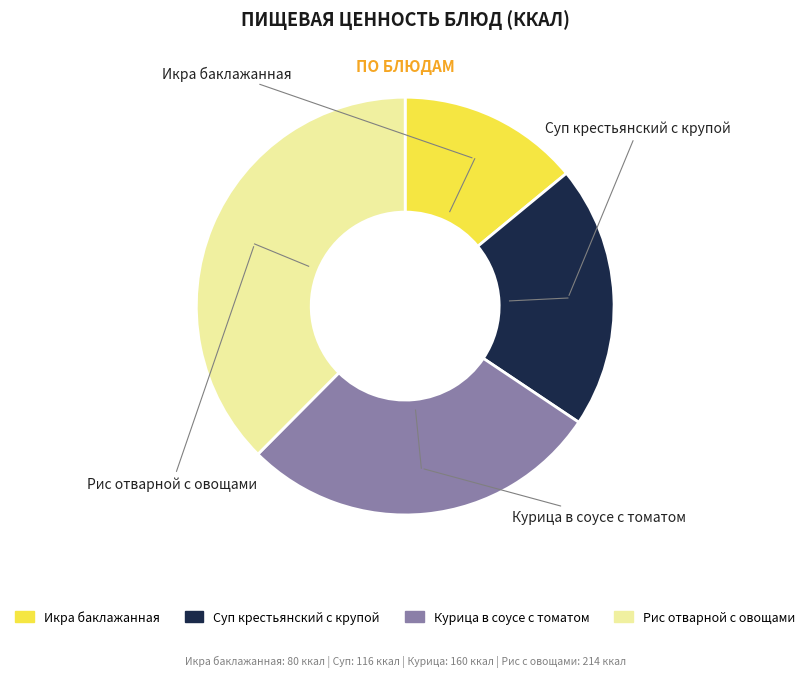

True or false: Курица в соусе с томатом accounts for 36% of the total.

False